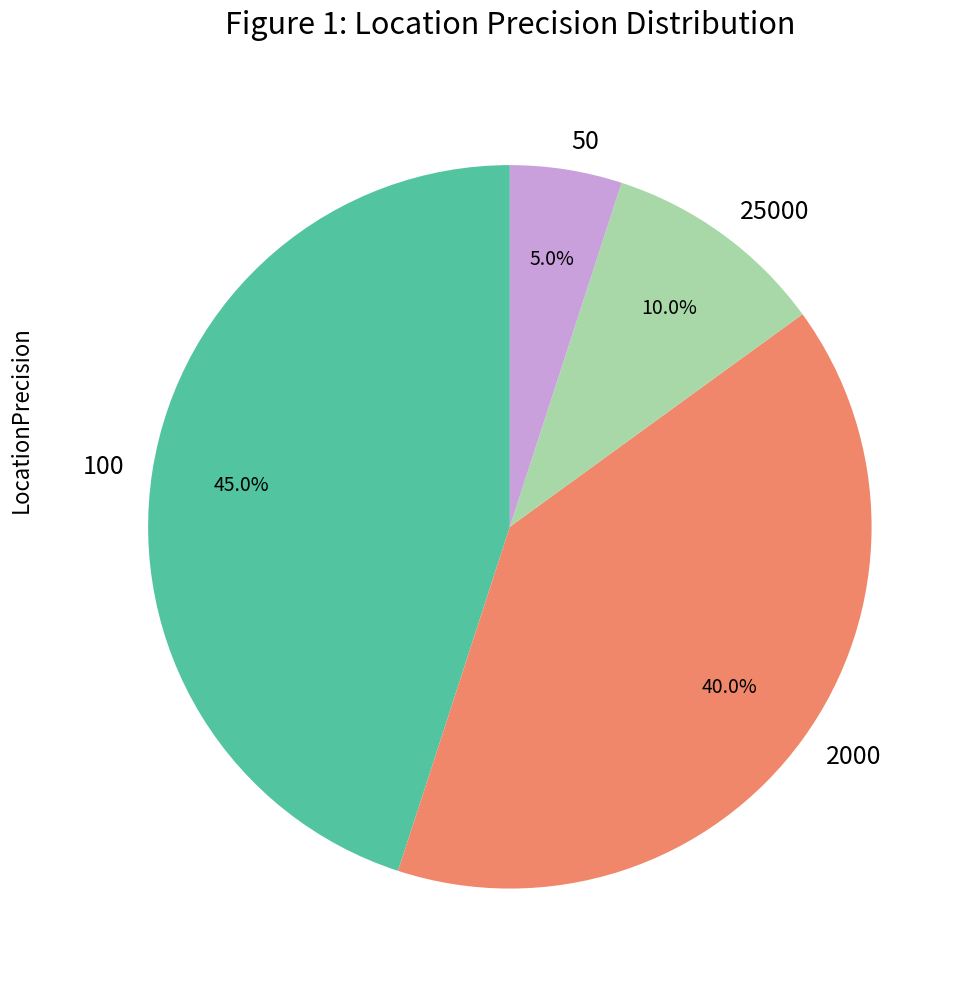

Is it true that 2000 is 55% of the pie?

False